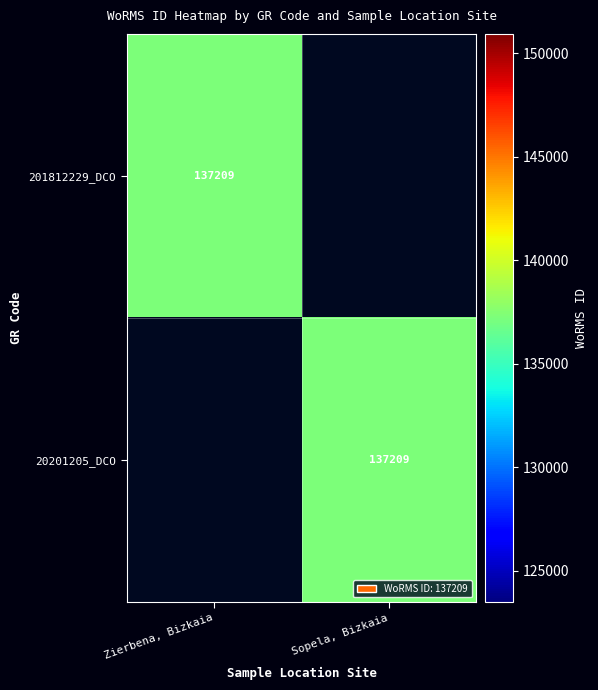

The 201812229_DCO series shows 137209 at Zierbena, Bizkaia. True or false?

True